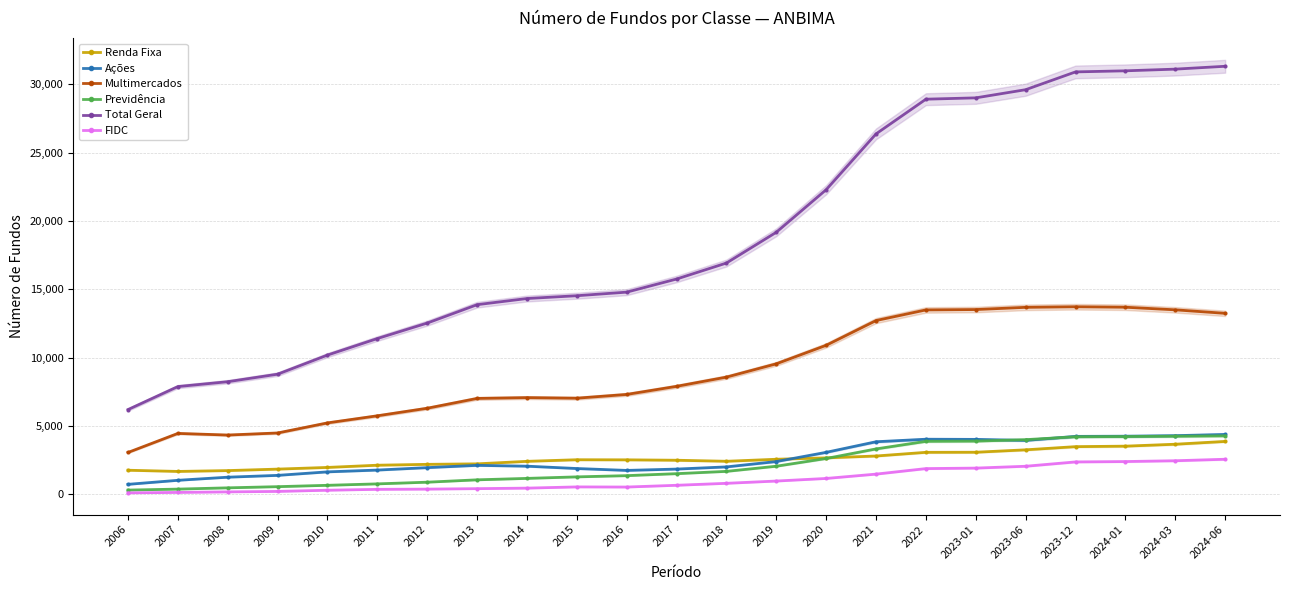

Reading left to right, extract all data points from this chart.

Renda Fixa: 1773	1685	1747	1855	1978	2140	2204	2240	2424	2541	2534	2504	2428	2576	2677	2814	3083	3089	3266	3498	3534	3675	3880
Ações: 741	1036	1264	1397	1654	1785	1963	2129	2069	1898	1760	1857	2017	2408	3082	3856	4041	4029	3955	4249	4262	4302	4390
Multimercados: 3073	4466	4347	4498	5236	5755	6307	7025	7084	7042	7317	7909	8584	9557	10910	12721	13499	13526	13688	13730	13696	13505	13249
Previdência: 321	392	485	571	670	775	898	1071	1176	1287	1377	1522	1690	2067	2632	3332	3887	3903	4010	4222	4238	4261	4289
Total Geral: 6210	7892	8248	8798	10196	11405	12537	13882	14332	14537	14799	15758	16928	19180	22294	26376	28913	29010	29608	30909	30988	31111	31320
FIDC: 115	150	189	223	310	375	392	425	464	553	543	672	816	982	1172	1489	1893	1929	2064	2381	2408	2467	2576